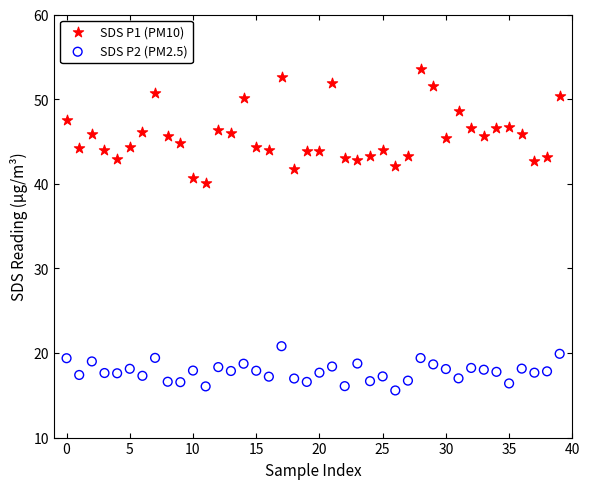

Which series reaches the minimum Y coordinate?

SDS P2 (PM2.5)